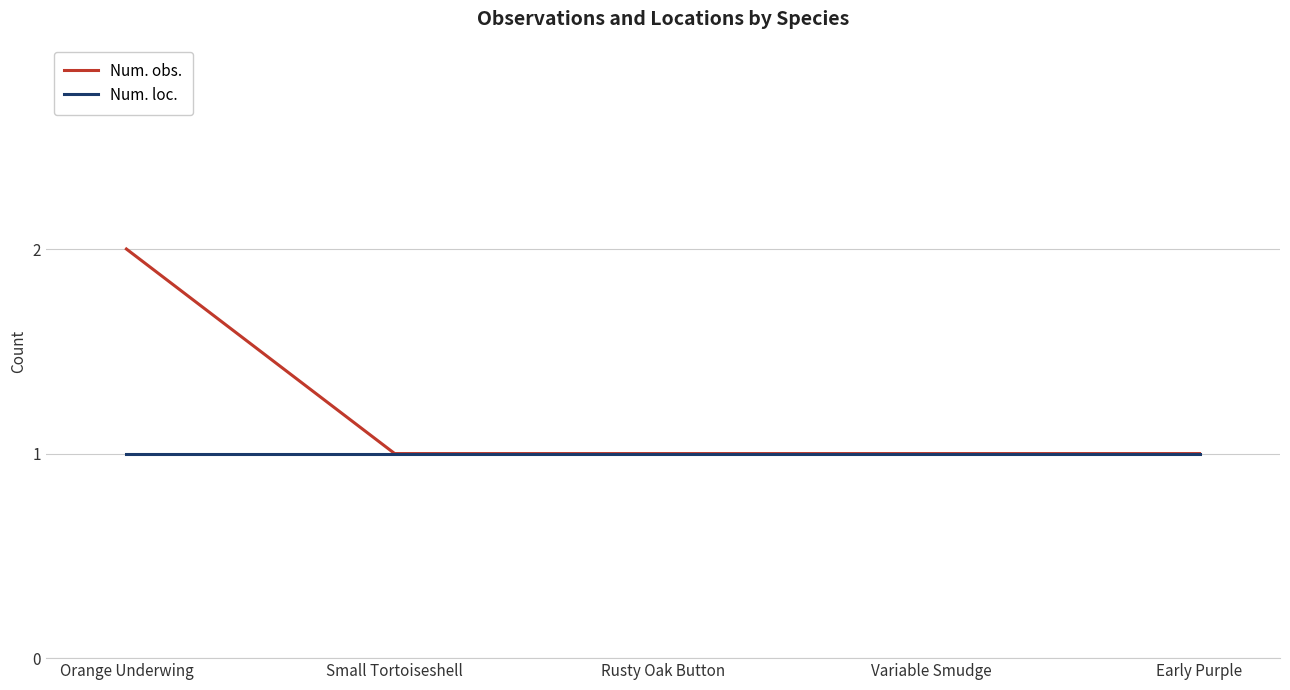

How many distinct data groups are displayed?

2